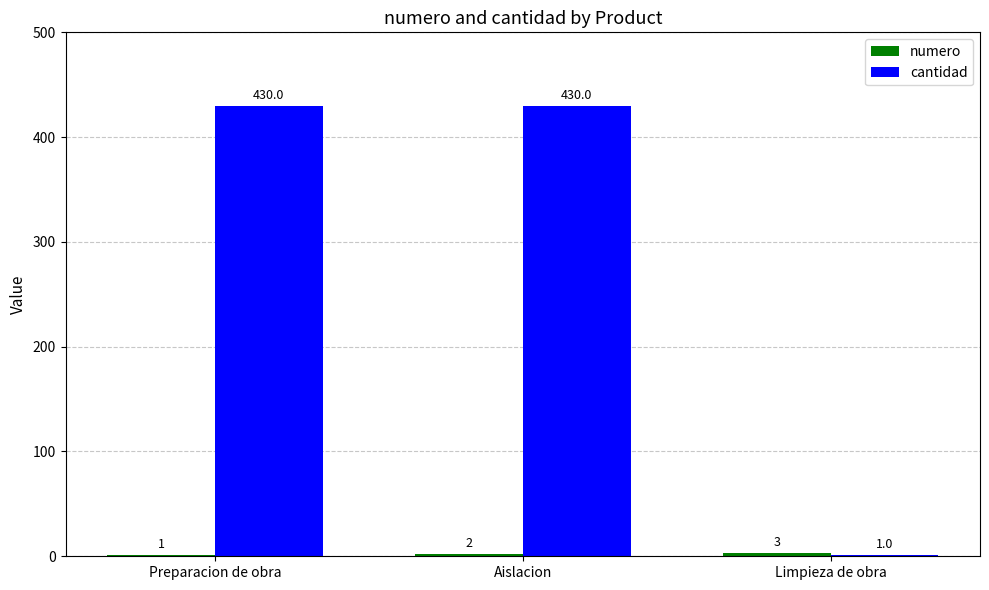

At which label is cantidad closest to 215?

Limpieza de obra